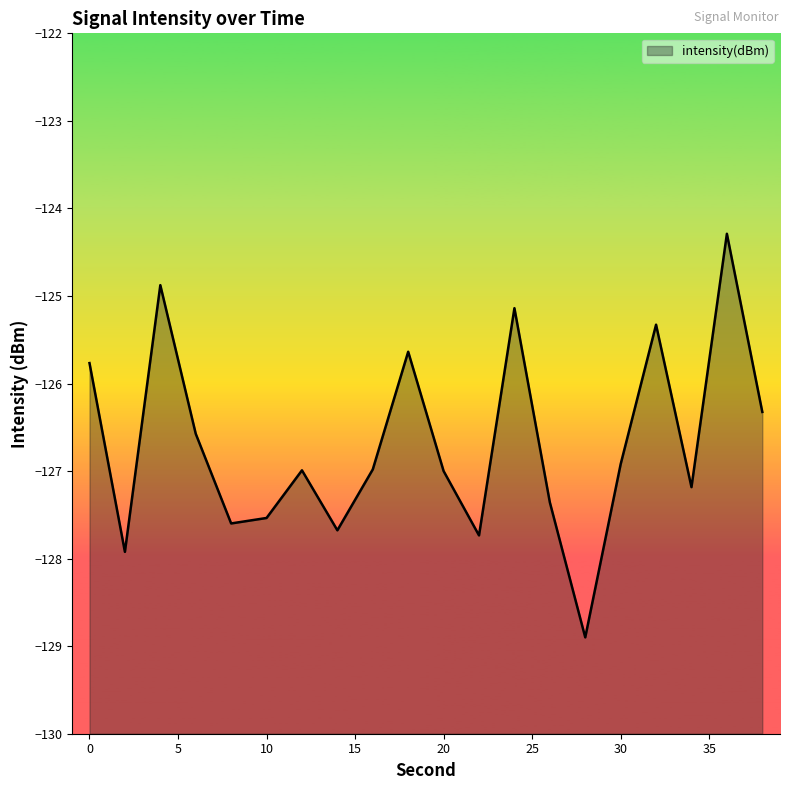

What is the average value?

-126.7